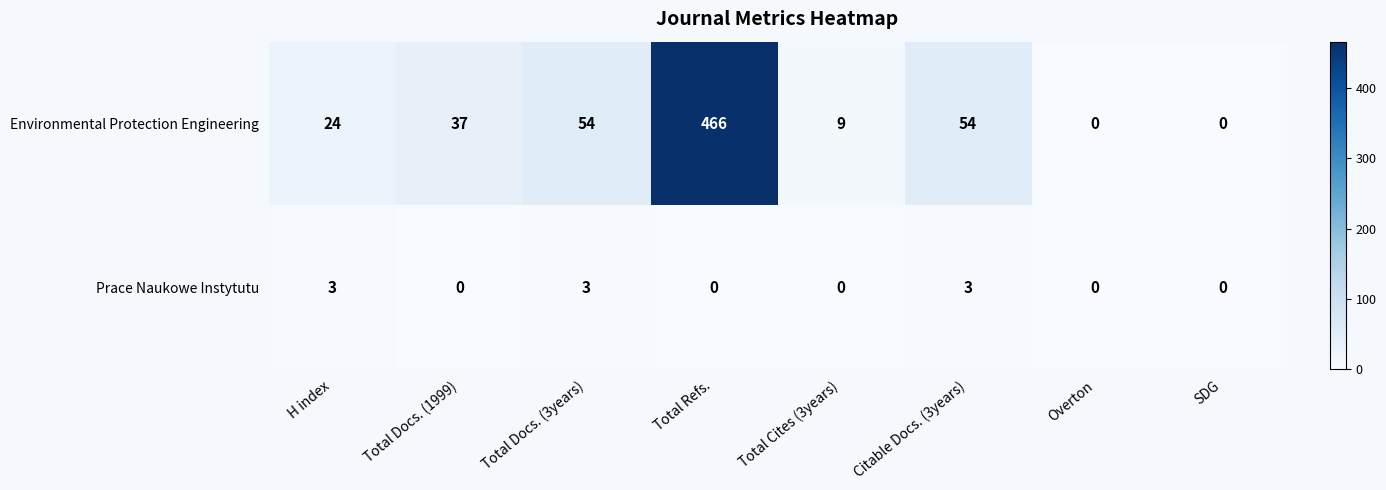

Which series has the largest total across all categories?

Environmental Protection Engineering